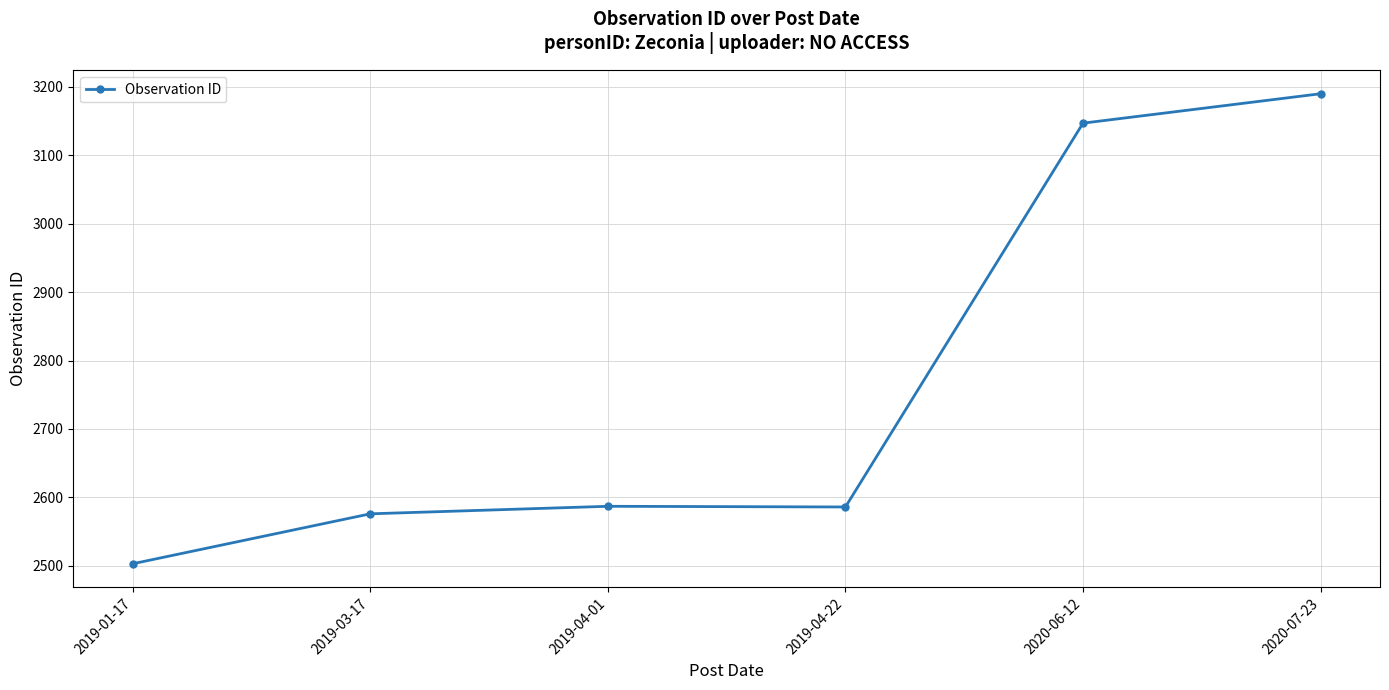

Read the value at 2019-04-22, to the nearest 10.

2590